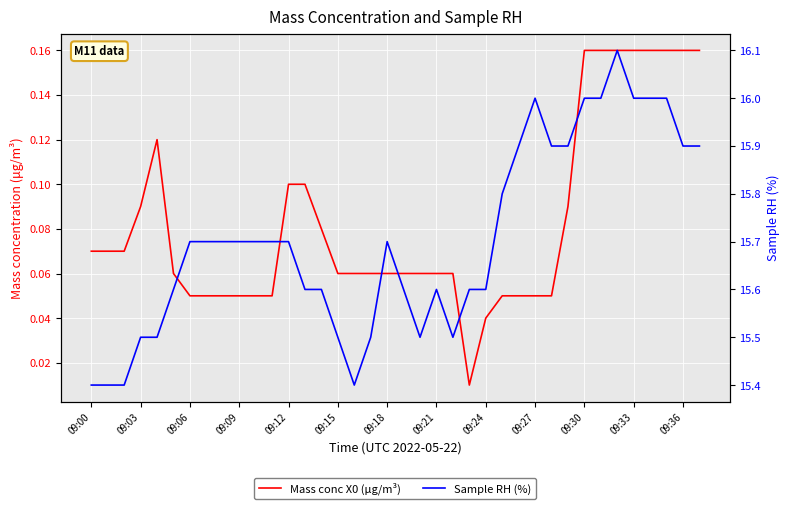

True or false: Sample RH (%) and Mass conc X0 (μg/m³) intersect in this chart.

False